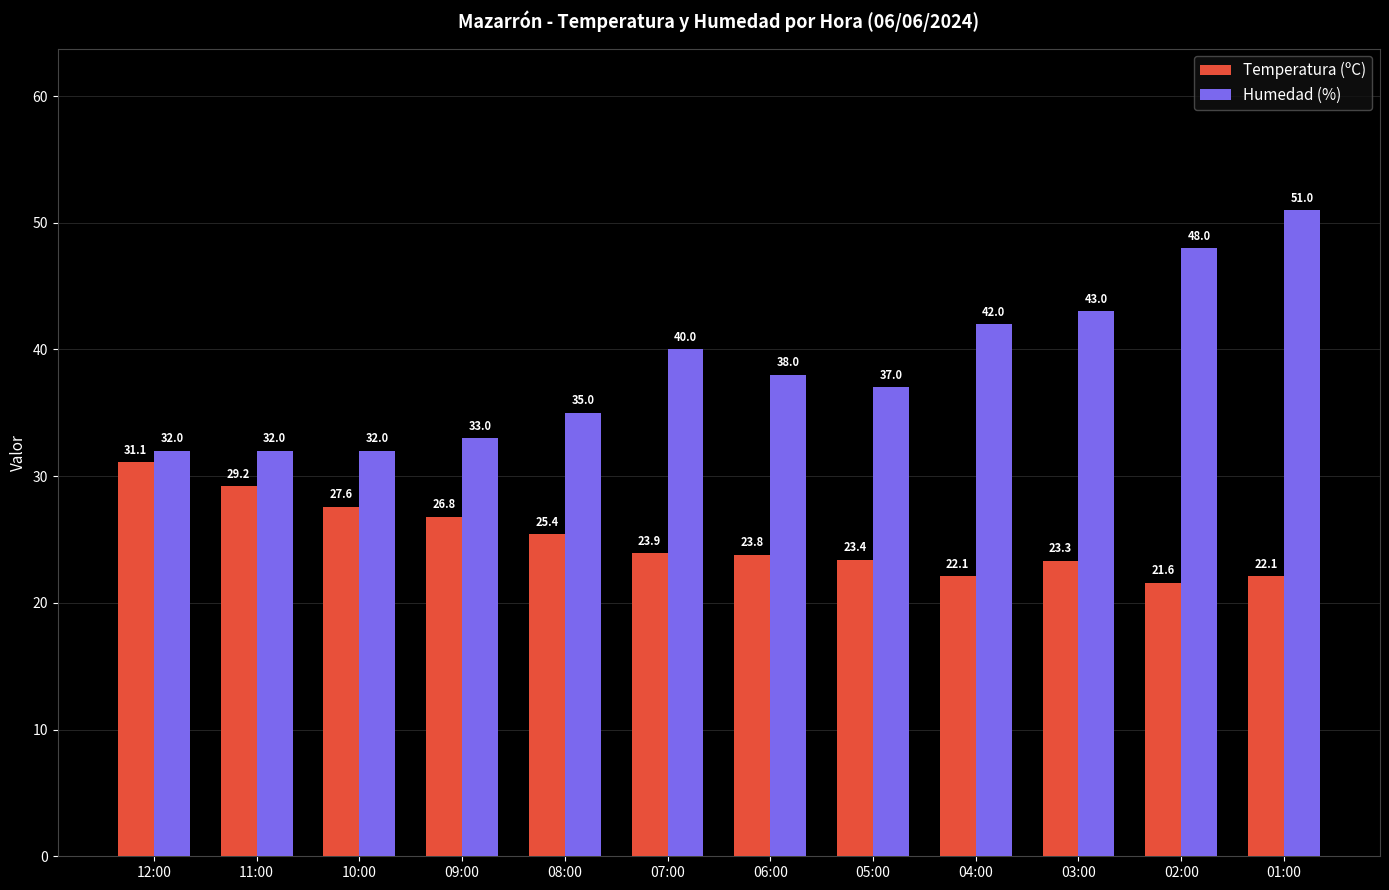

At which label is Temperatura (ºC) closest to 26?

08:00